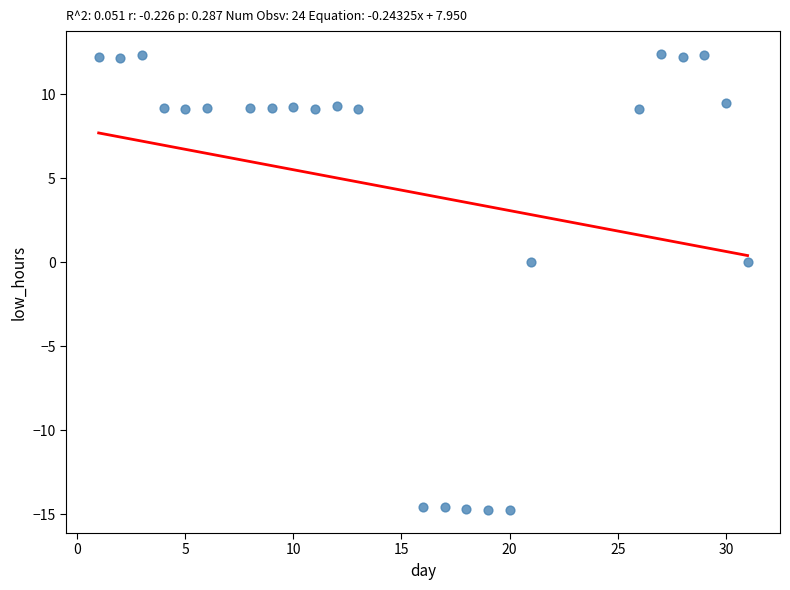

What is the range of X values (max minus min)?

30.0